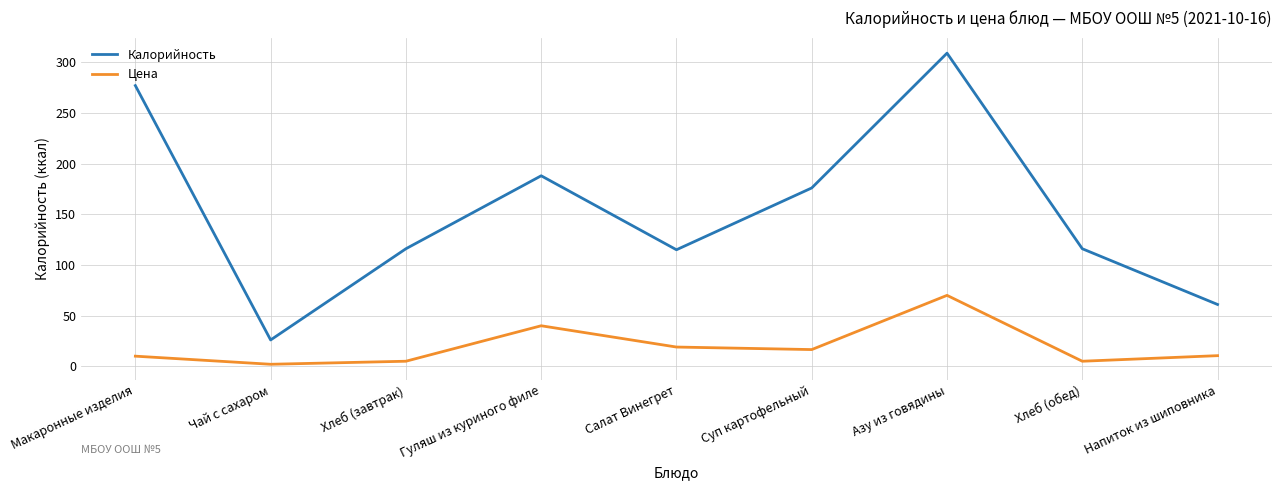

What position from the right is Салат Винегрет?

5